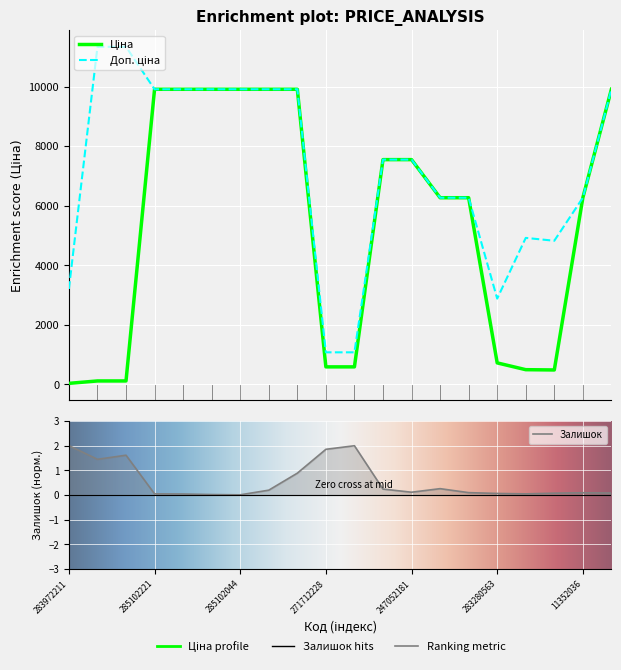

Reading left to right, what are all the values shown in this chart?

Ціна: 32.0	113.3	113.3	9908.5	9908.5	9908.5	9908.5	9908.5	9908.5	586.0	586.0	7545.9	7545.9	6266.7	6266.7	719.6	491.7	482.1	6266.7	9908.5
Доп. ціна: 3205.0	11334.0	11334.0	9908.5	9908.5	9908.5	9908.5	9908.5	9908.5	1074.5	1074.5	7545.9	7545.9	6266.7	6266.7	2878.5	4917.4	4821.4	6266.7	9908.5
Залишок: 2.0	1.4	1.6	0.0	0.0	0.0	0.0	0.2	0.9	1.9	2.0	0.2	0.1	0.3	0.1	0.1	0.0	0.1	0.1	0.1